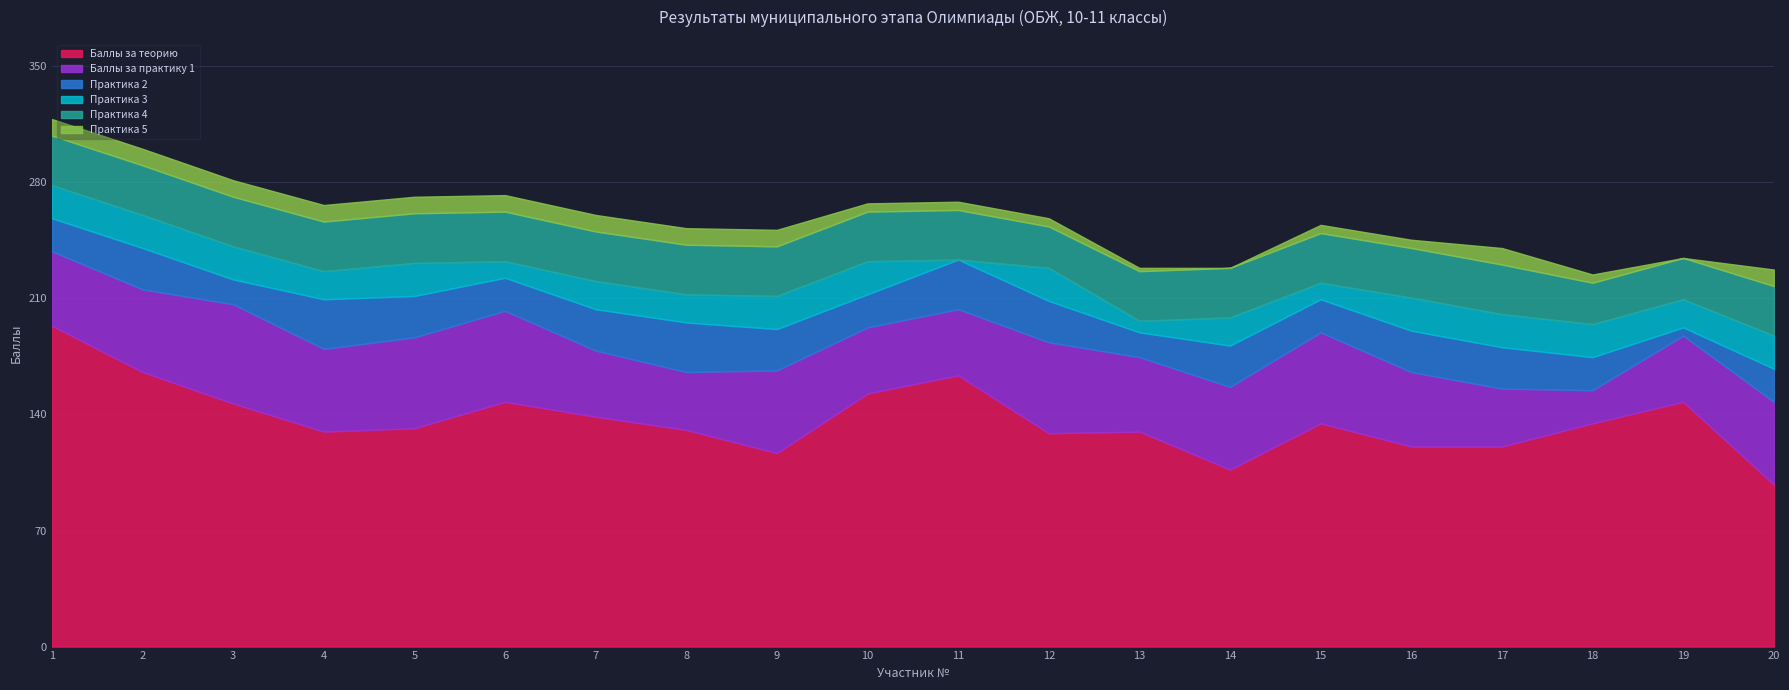

What is the value of the Практика 3 point at the 12th from the left?

20